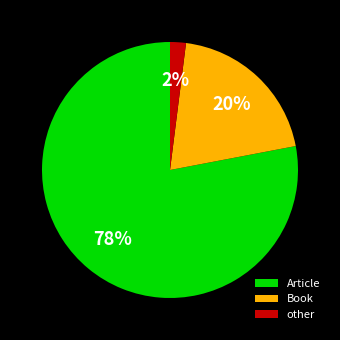

What is the ratio of the value at Book to the value at Article?

0.3